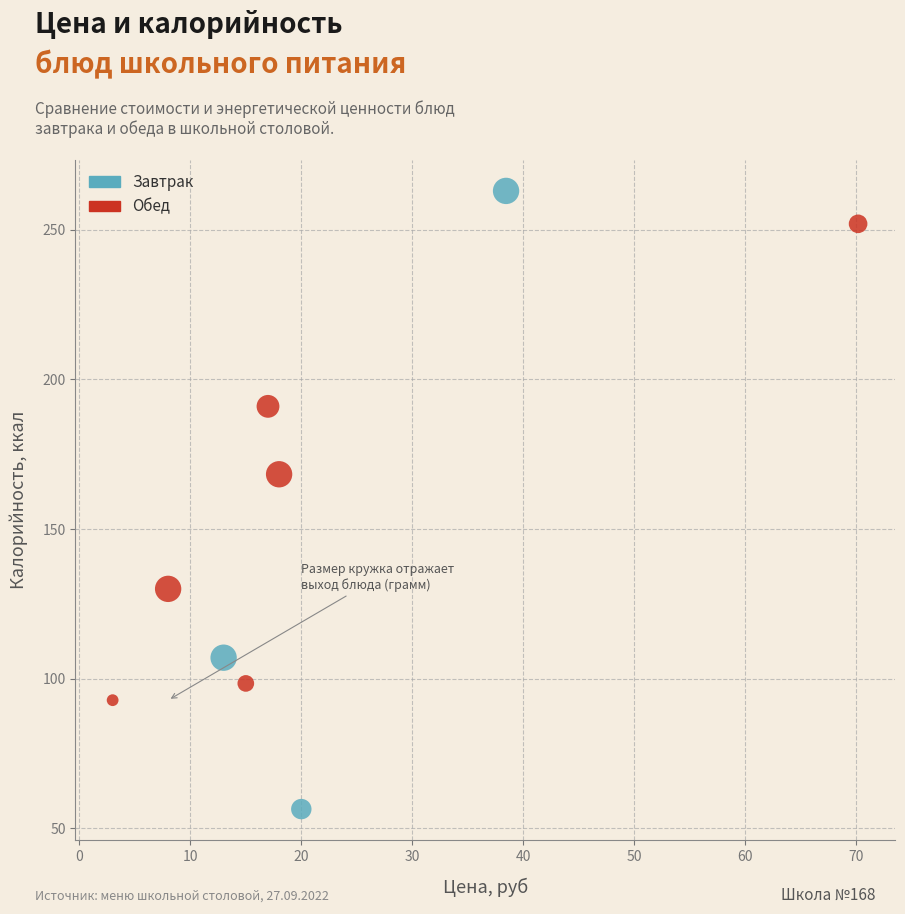

Which series has the widest spread of Y values?

Завтрак